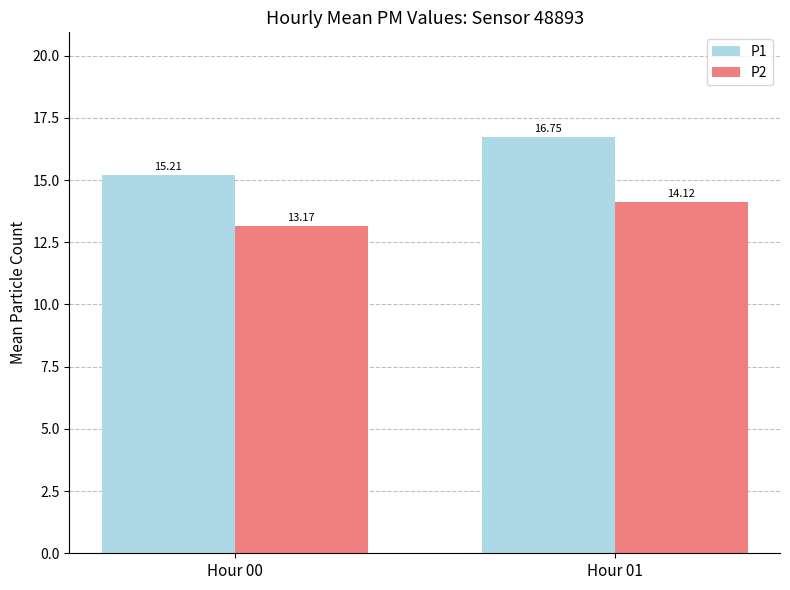

How many values in the P2 series exceed 14?

1